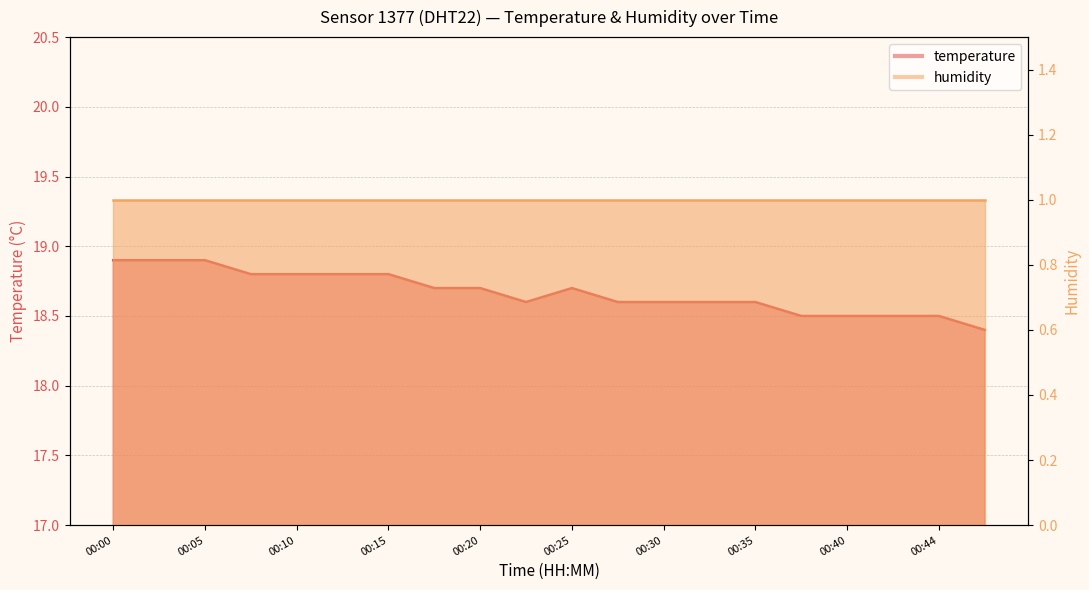

Rank the categories by value from lowest to highest.

00:47, 00:37, 00:40, 00:42, 00:44, 00:22, 00:27, 00:30, 00:32, 00:35, 00:17, 00:20, 00:25, 00:07, 00:10, 00:12, 00:15, 00:00, 00:02, 00:05